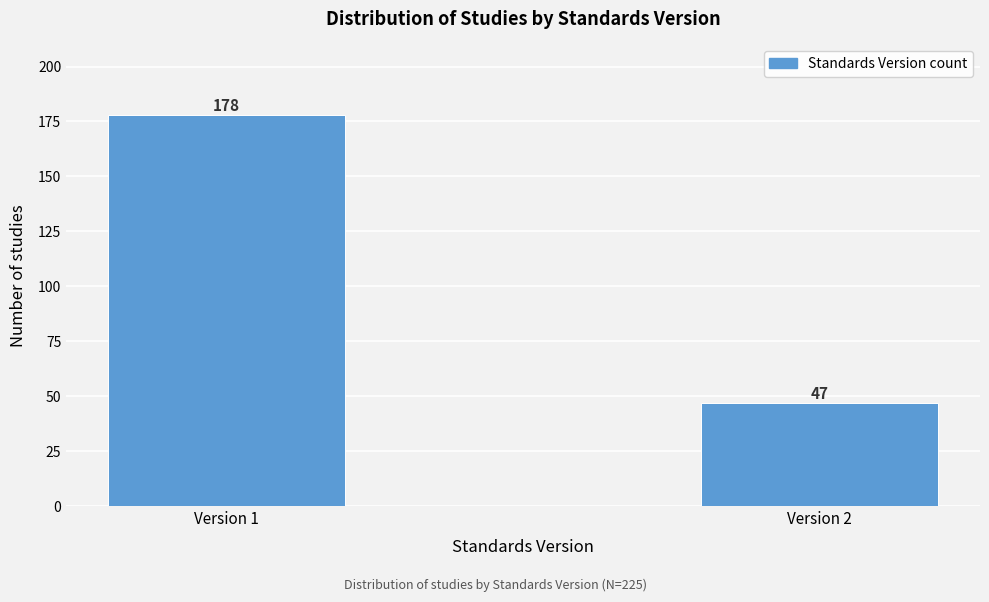

Reading left to right, what are all the values shown in this chart?

Version 1=178	Version 2=47